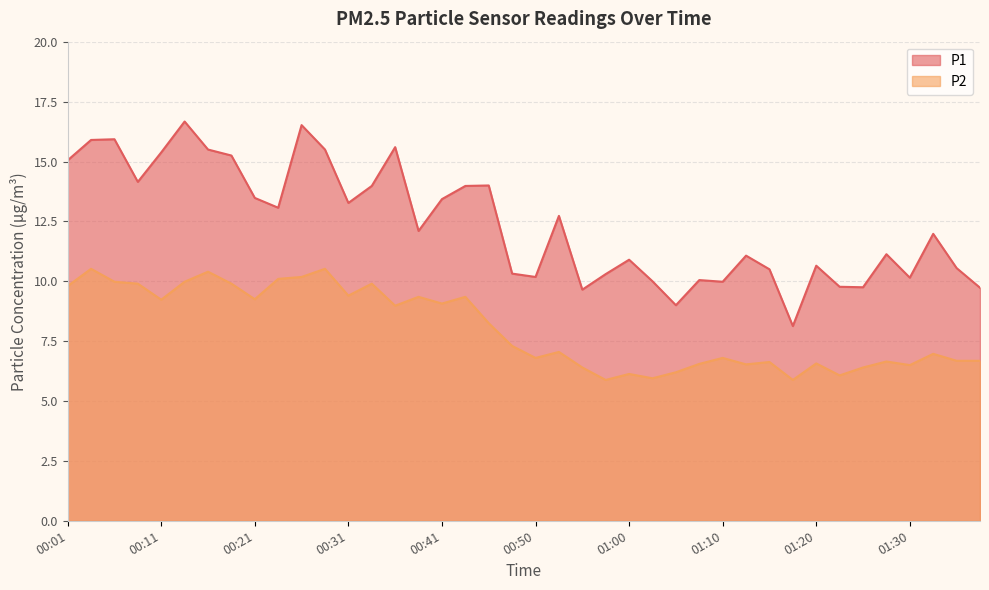

What position from the right is 00:58?

17